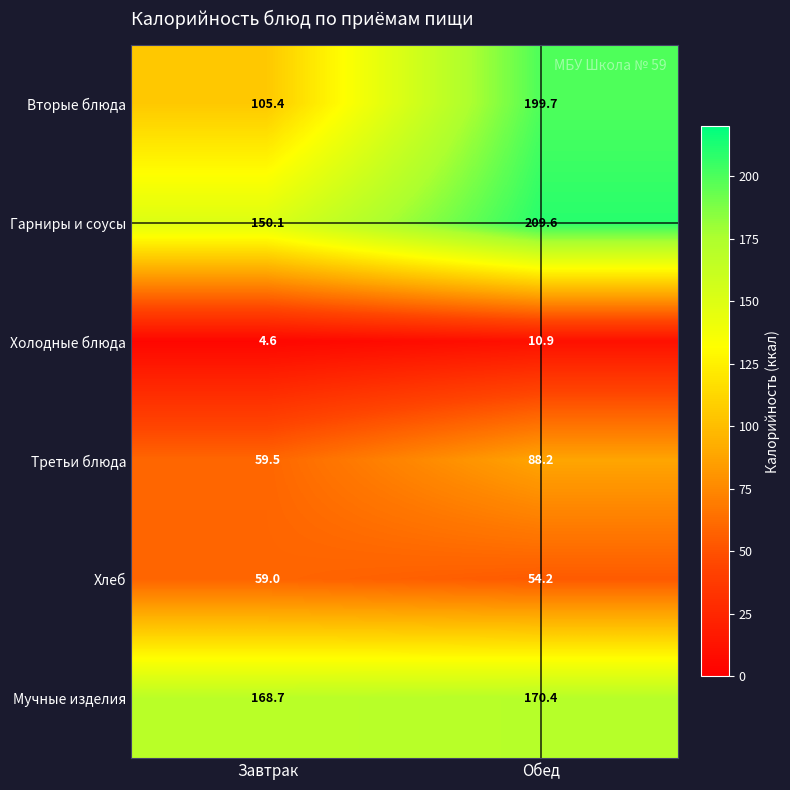

Count the number of categories in the chart.

2